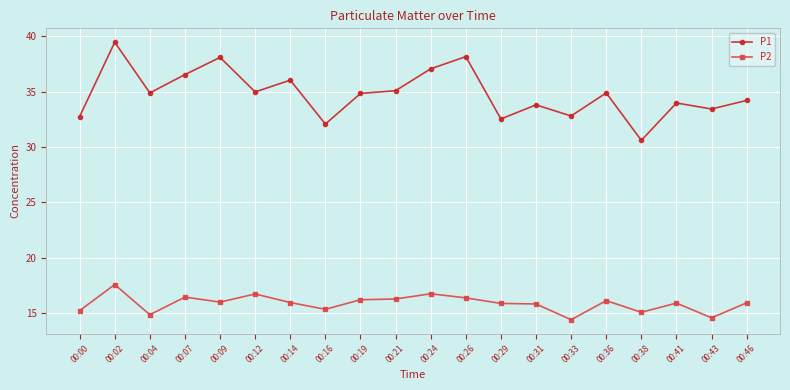

Which series has the largest total across all categories?

P1